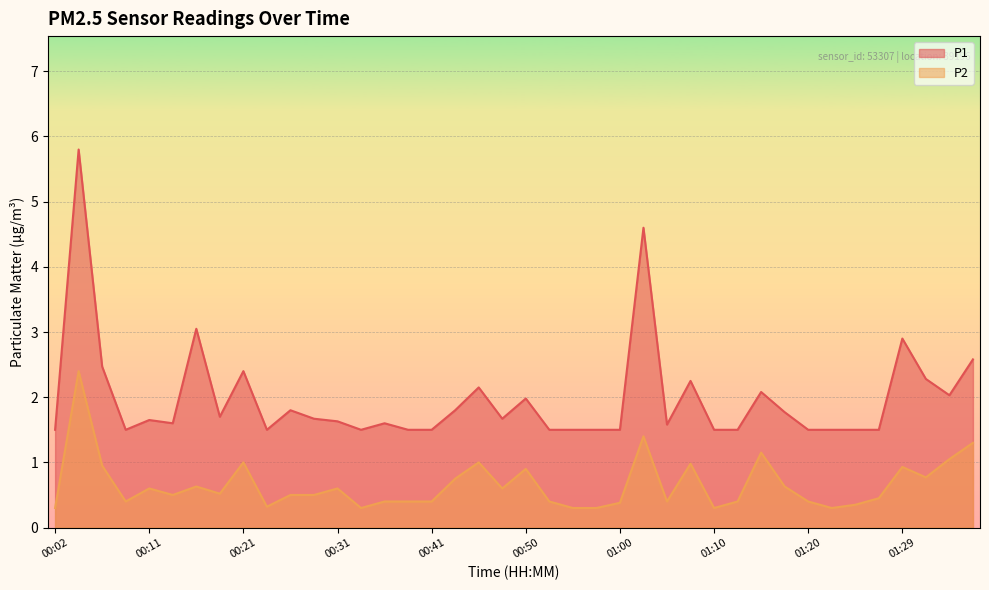

What is the spread (max minus min) of values at 01:27?

1.1